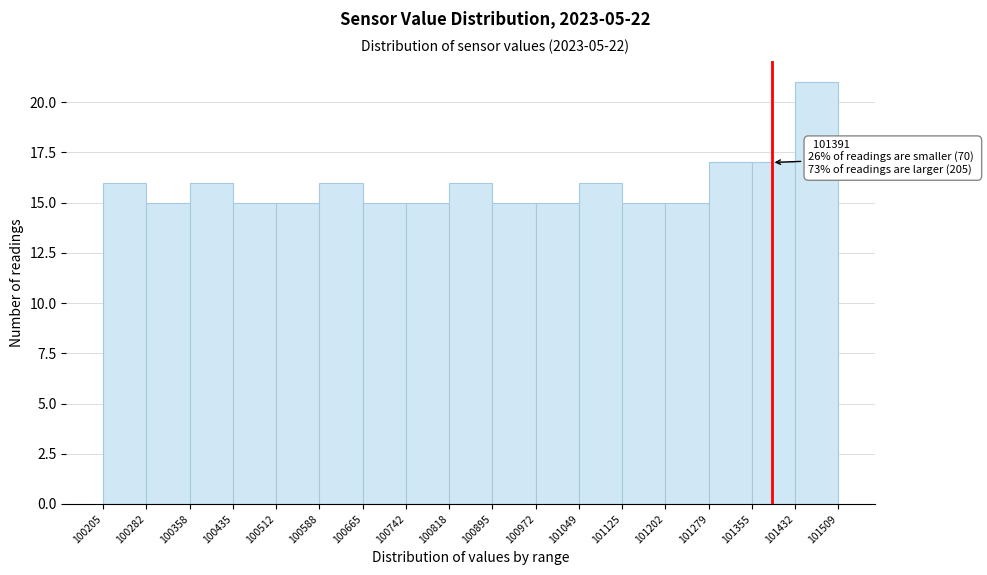

Over which range of the x-axis is the bar tallest?

101432 to 101509